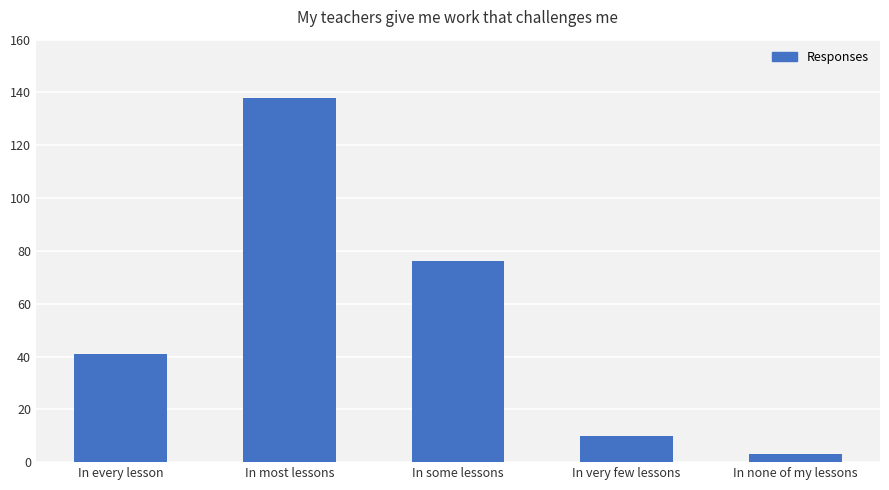

What is the change in value from In every lesson to In most lessons?

+97